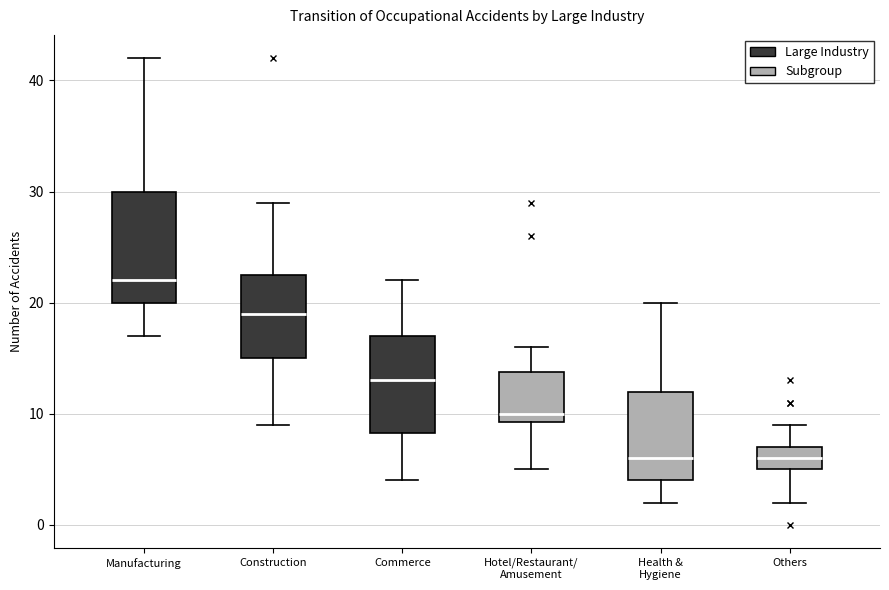

Reading left to right, read every box against the y-axis: the position of its median line, the range the box covers, and the ends of its whiskers. The values are not printed on the chart, so give them approximately, as read against the axis.

Manufacturing: median 22, box 20 to 30, whiskers 17 to 42
Construction: median 19, box 15 to 23, whiskers 9 to 29
Commerce: median 13, box 8 to 17, whiskers 4 to 22
Hotel/Restaurant/ Amusement: median 10, box 9 to 14, whiskers 5 to 16
Health & Hygiene: median 6, box 4 to 12, whiskers 2 to 20
Others: median 6, box 5 to 7, whiskers 2 to 9